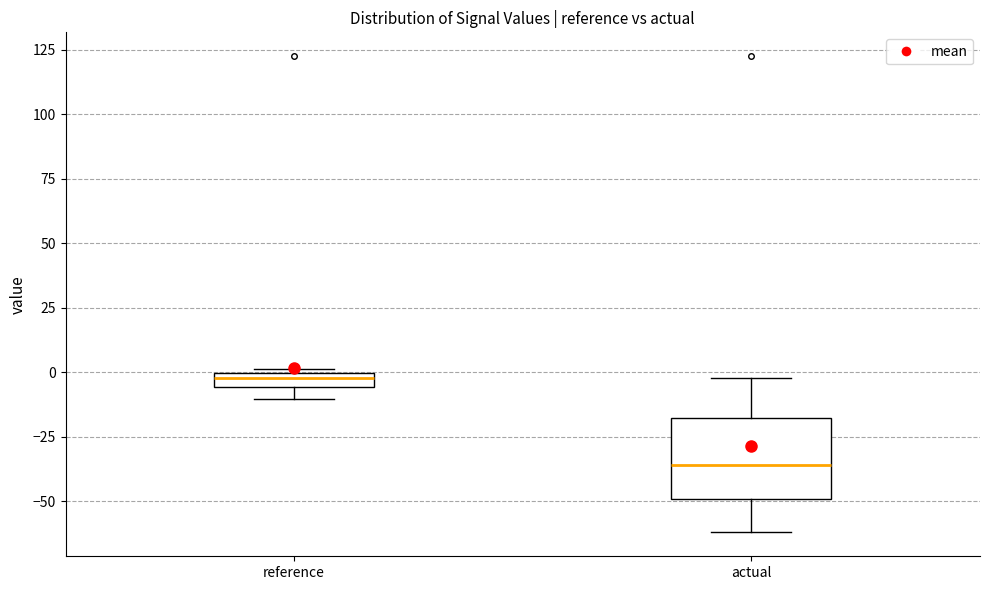

Comparing the boxes themselves (not the whiskers), which one is the tallest?

actual